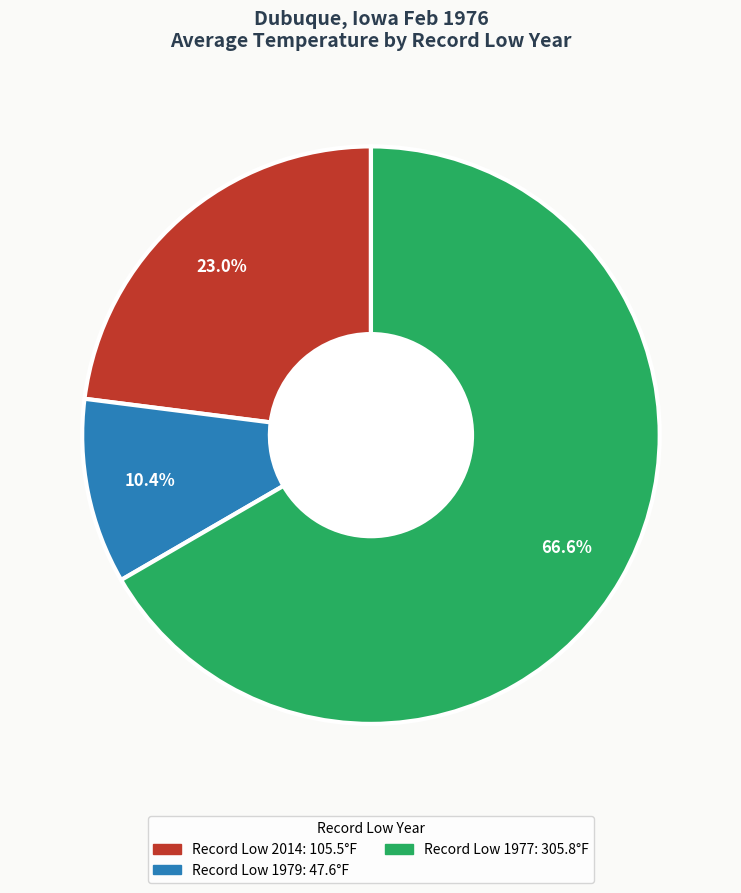

Is there a majority slice in this chart?

Yes